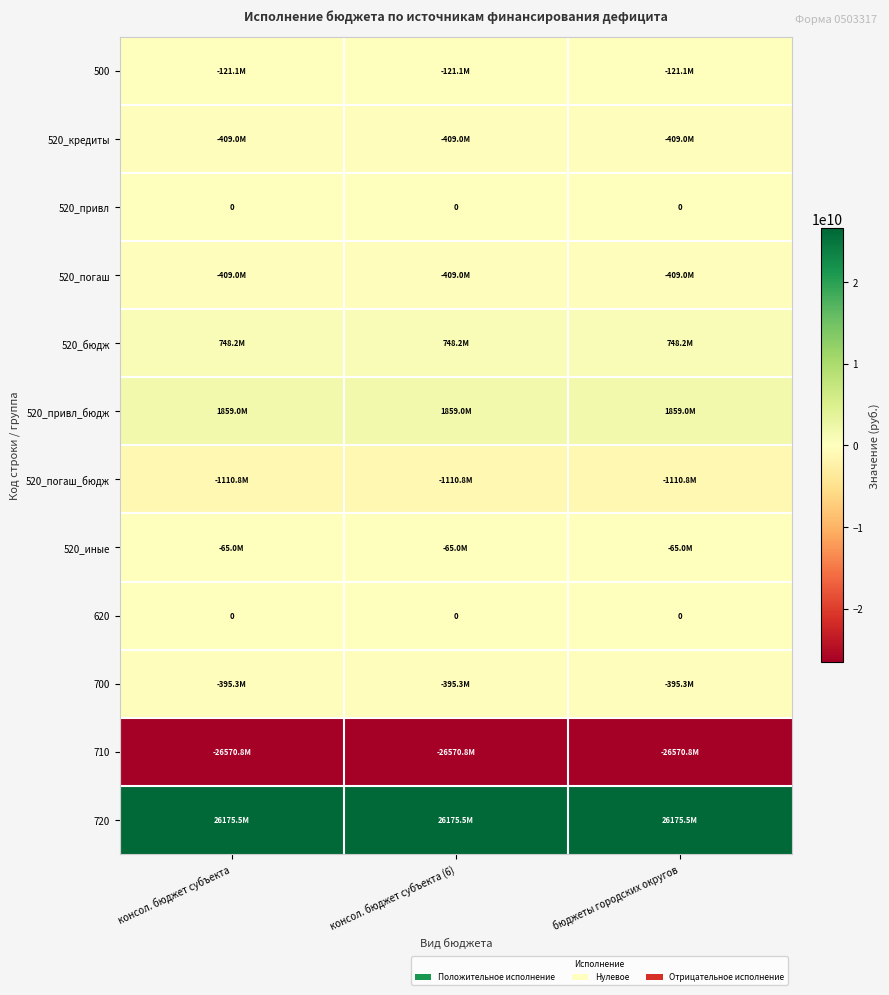

What is the sum of all 520_кредиты values?

-1227000000.0